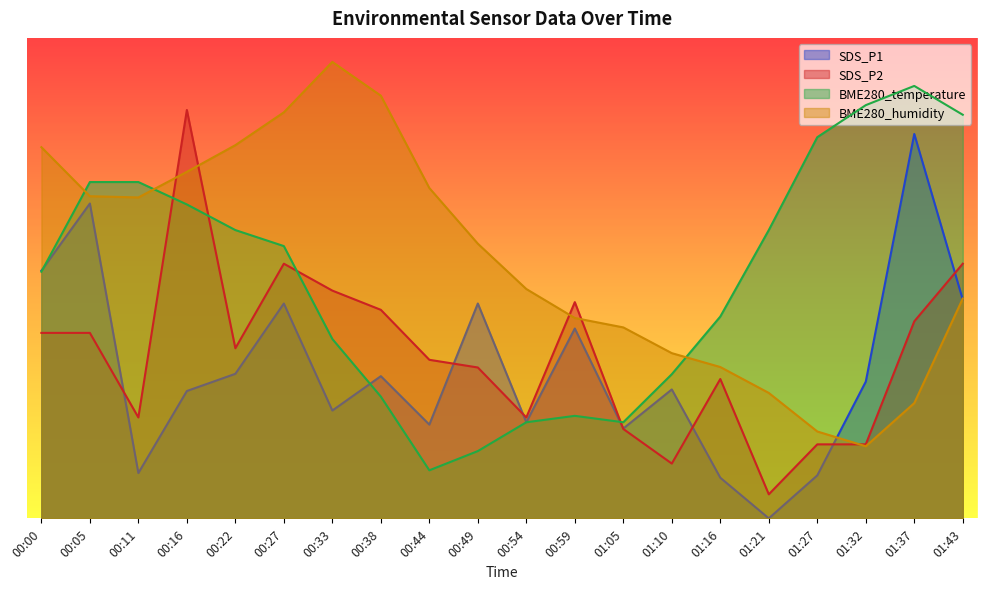

What is the spread (max minus min) of values at 01:10?

23.0